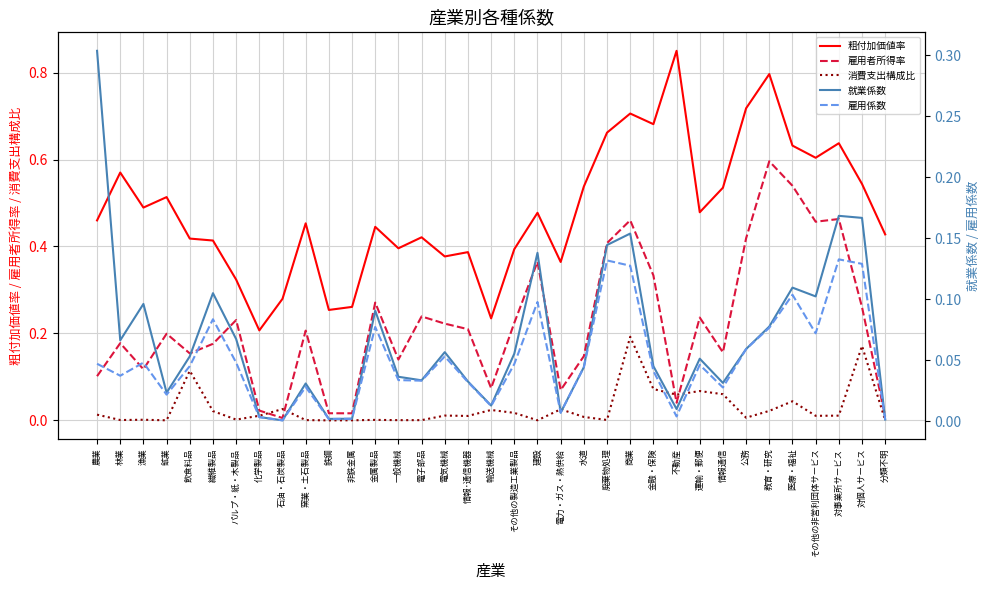

True or false: 消費支出構成比 has more than 2 interior local peaks.

True